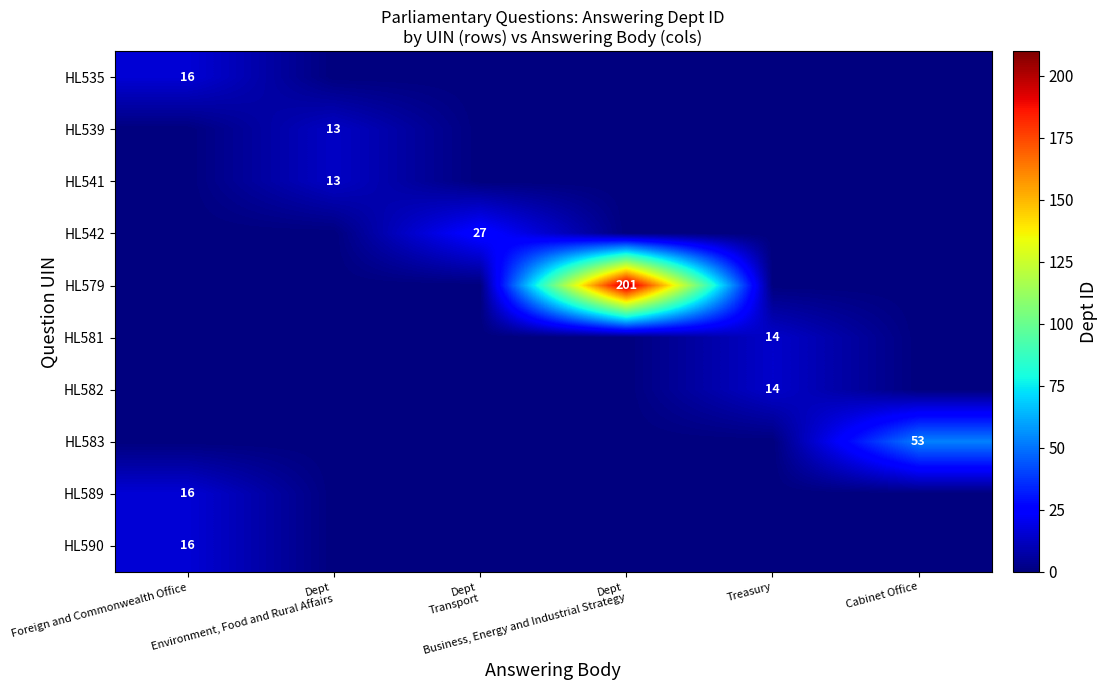

What is the difference between the highest and lowest values at Treasury?

14